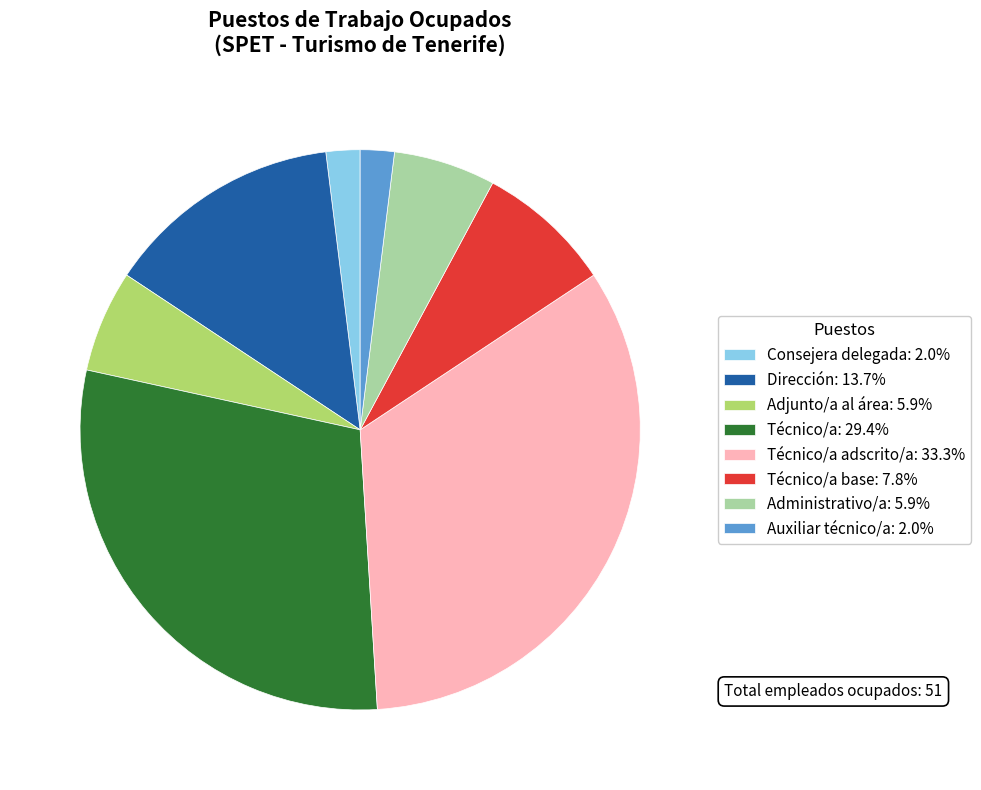

What is the ratio of the value at Técnico/a base: 7.8% to the value at Administrativo/a: 5.9%?

1.3